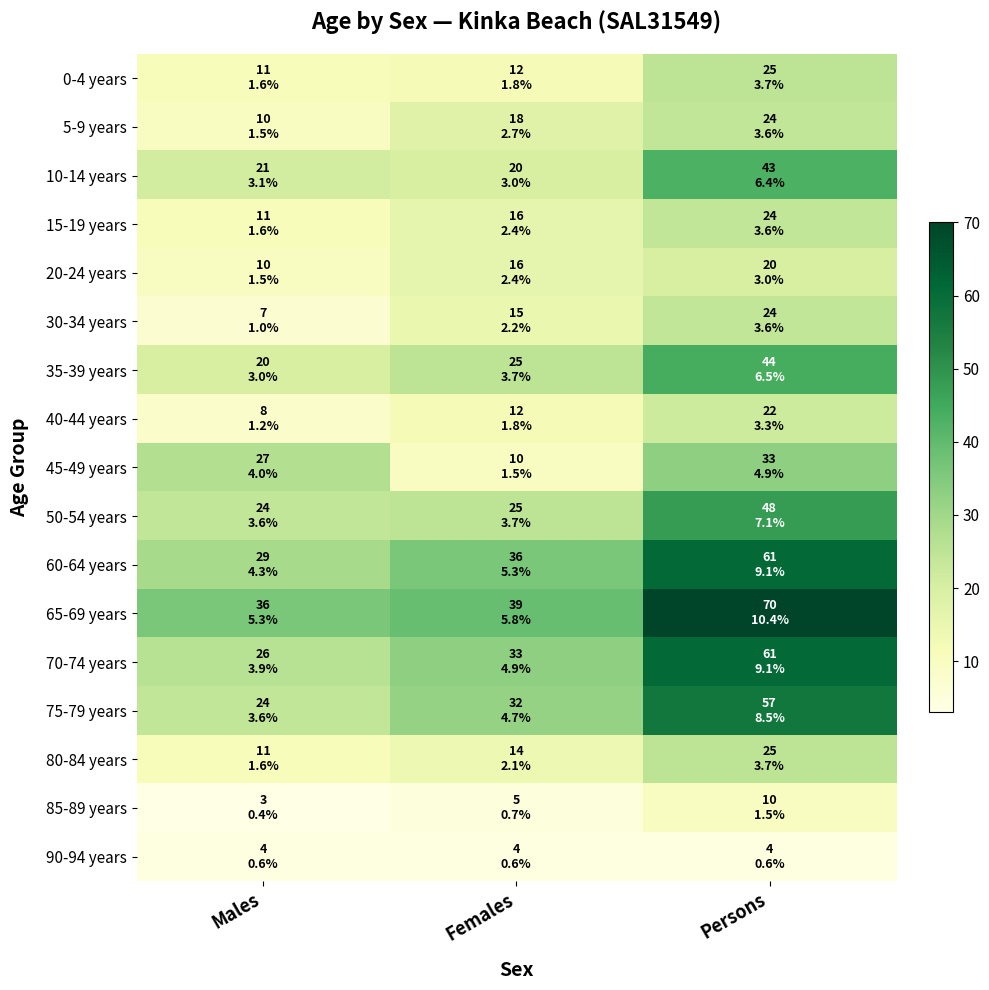

Which series has the widest spread of values?

70-74 years